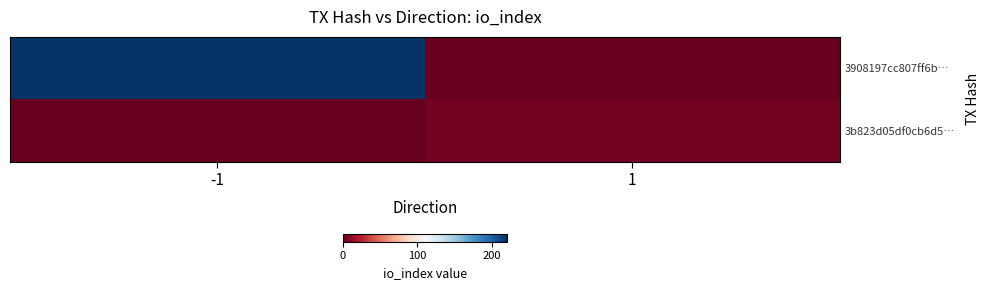

Which series has the largest range (max minus min)?

3908197cc807ff6b…